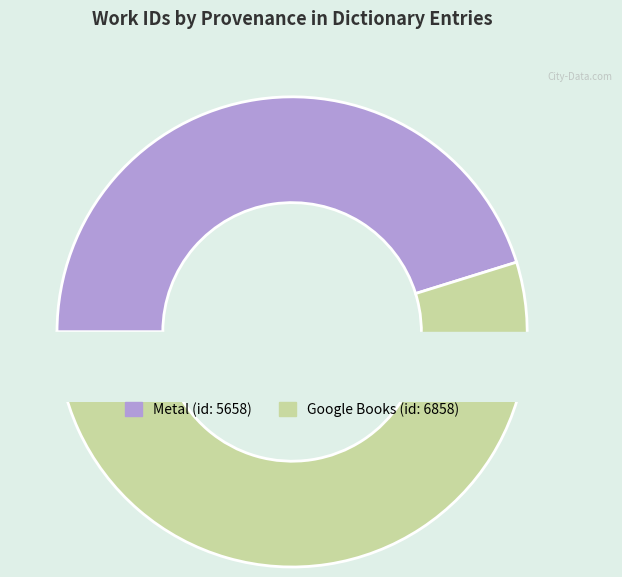

Is there any slice that represents more than half of the pie?

Yes